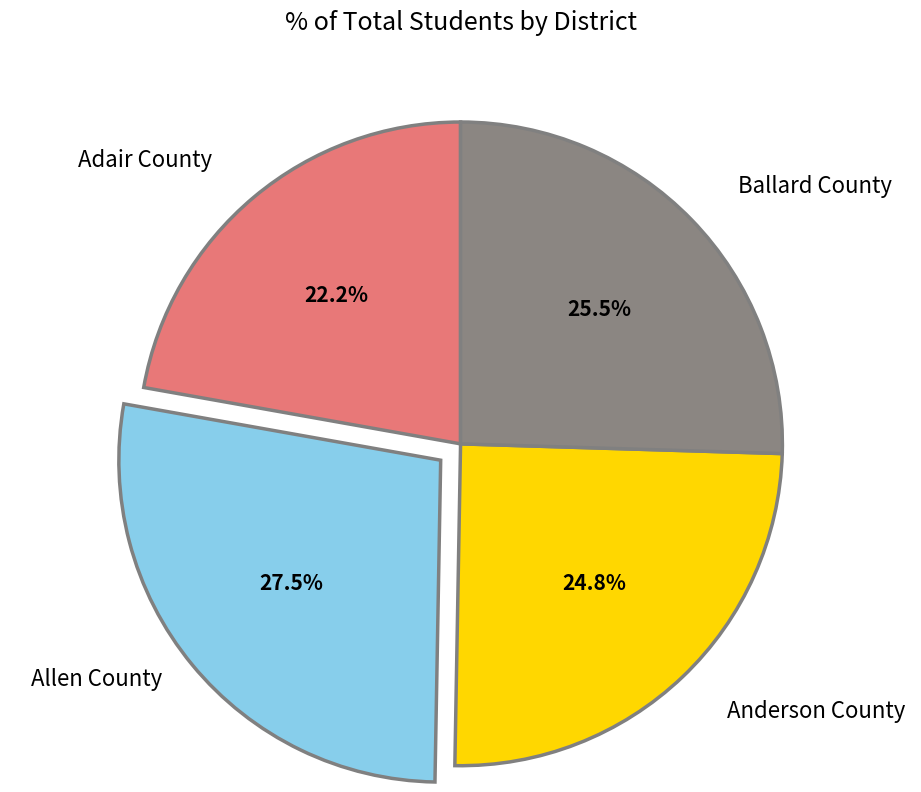

Which has a higher value, Allen County or Ballard County?

Allen County